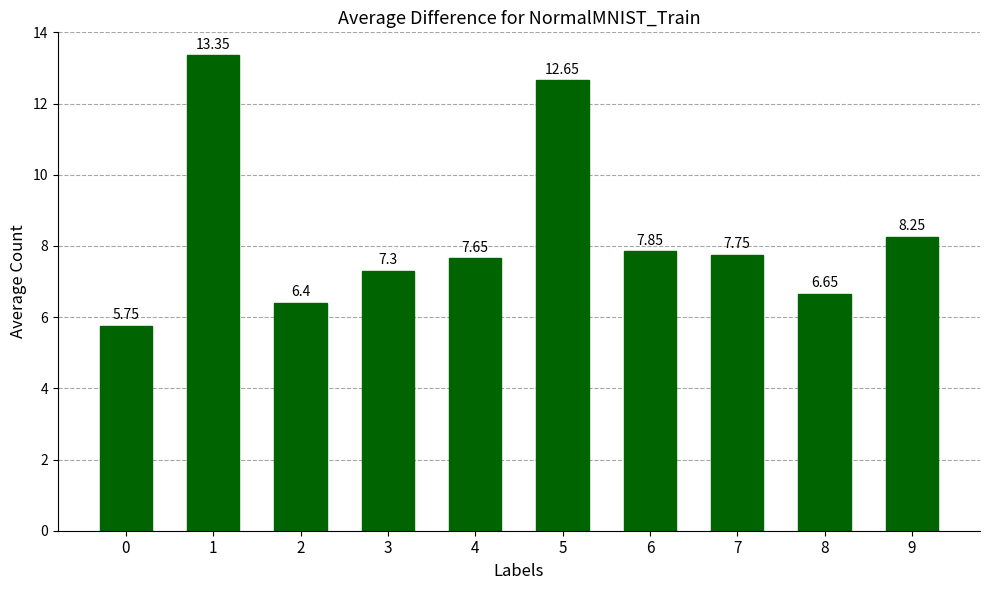

What is the sum of all values?

83.6